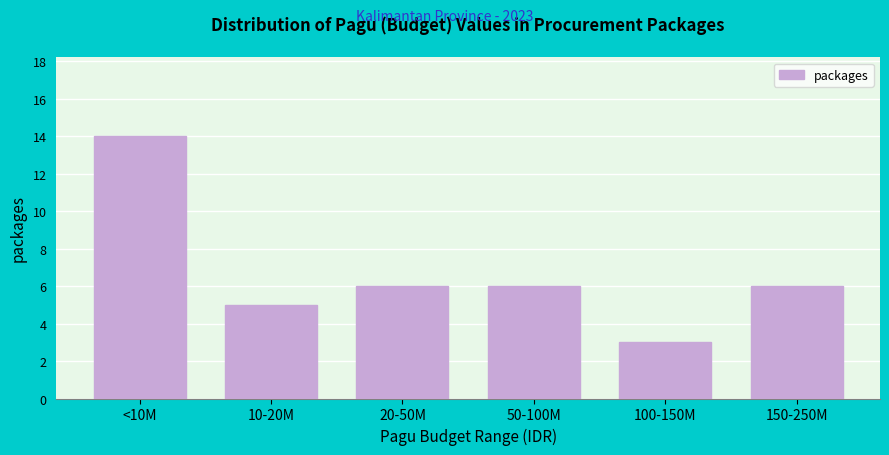

Reading left to right, transcribe all the data shown in this chart.

14	5	6	6	3	6